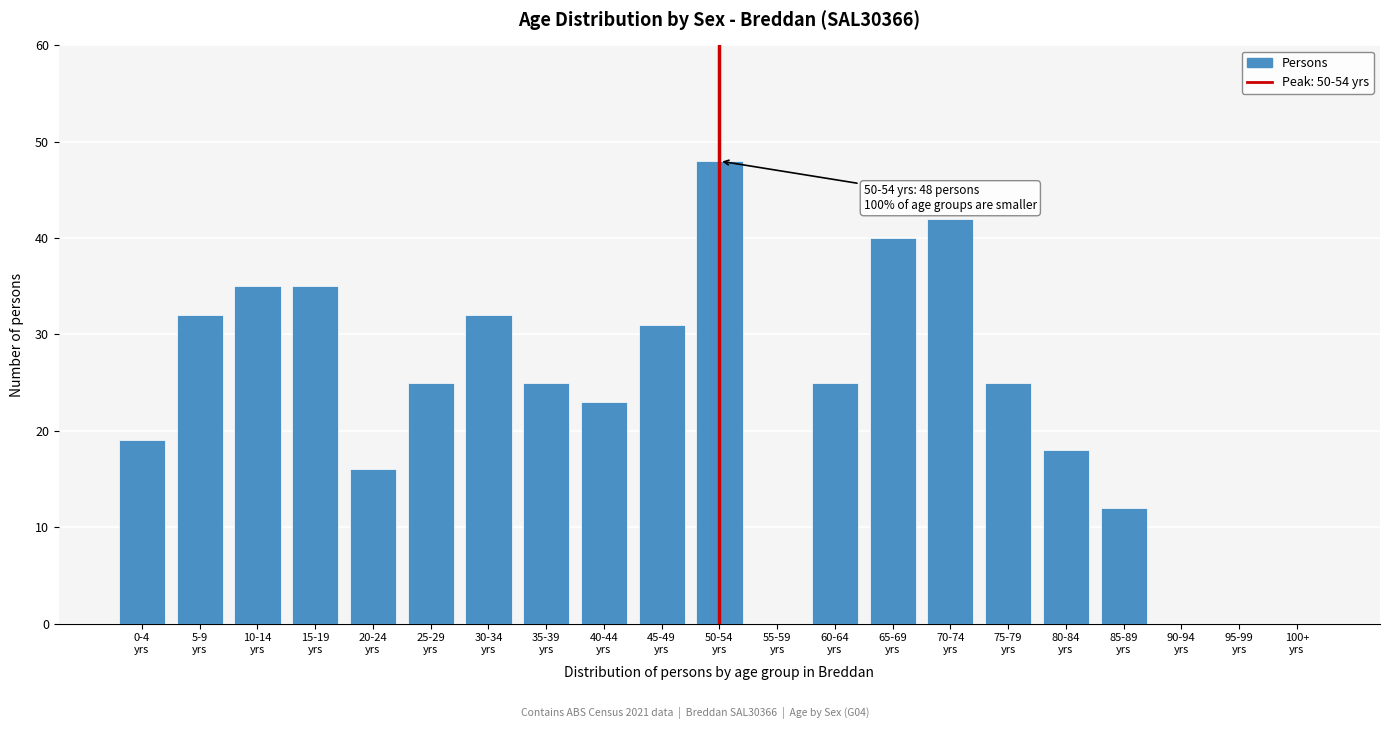

What is the sum of all values?

483